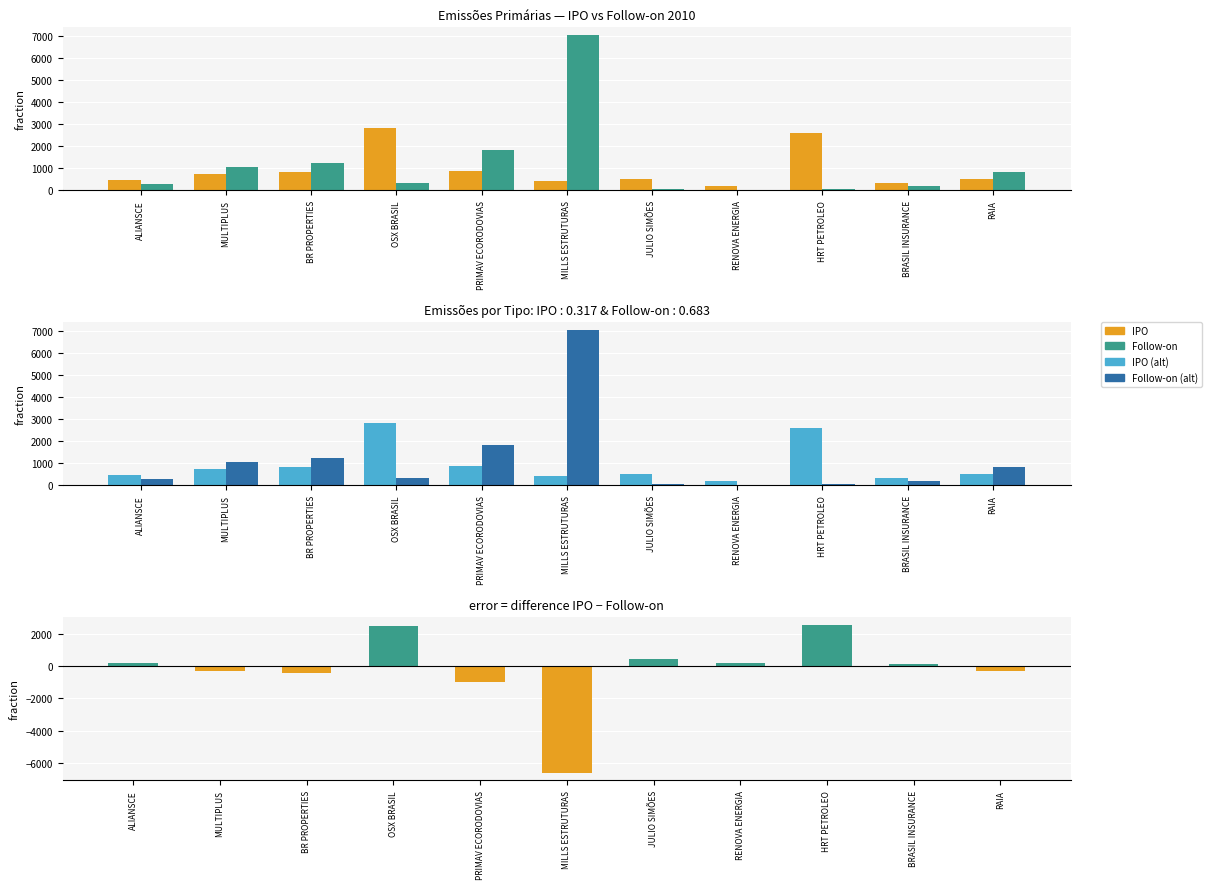

What is the difference between the IPO − Follow-on values at BRASIL INSURANCE and ALIANSCE?

29.0